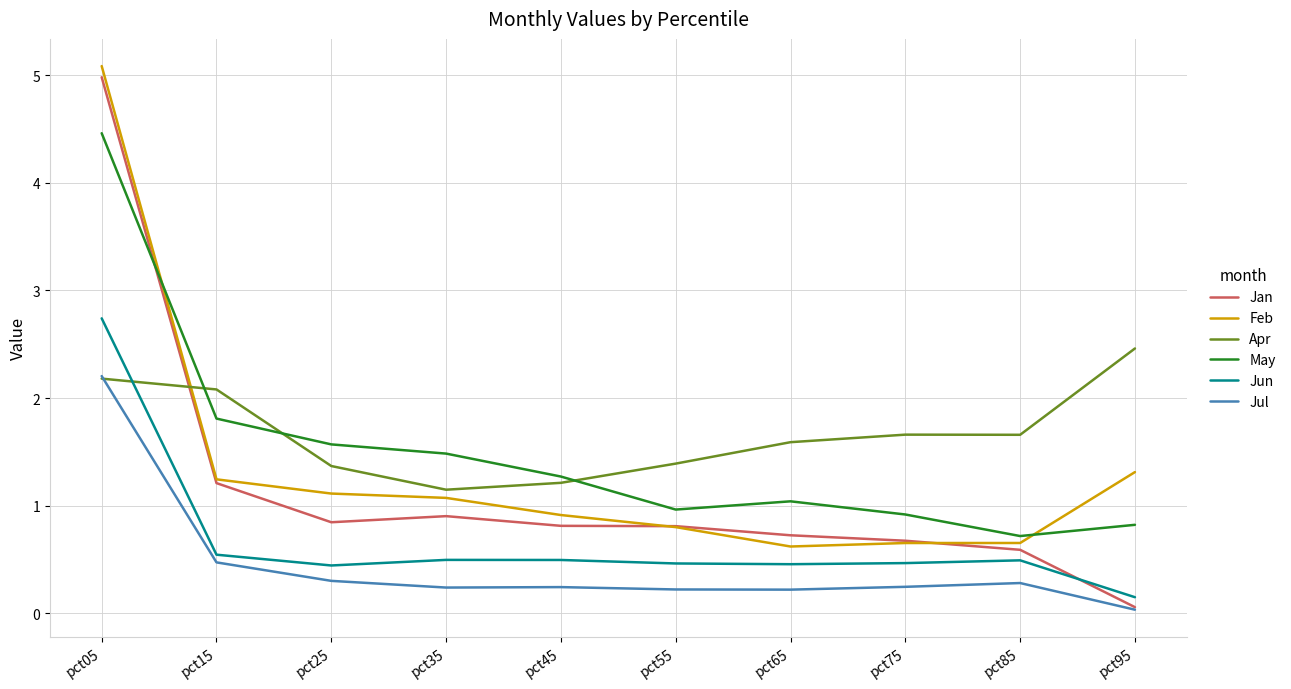

Does the chart have visible grid lines?

Yes